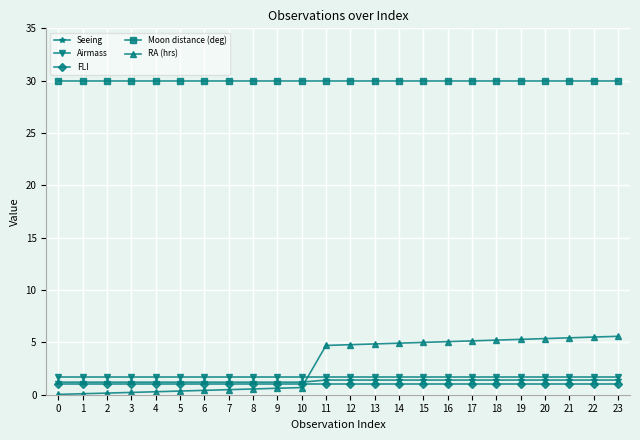

Rank the series by their maximum value, from lowest to highest.

FLI, Seeing, Airmass, RA (hrs), Moon distance (deg)